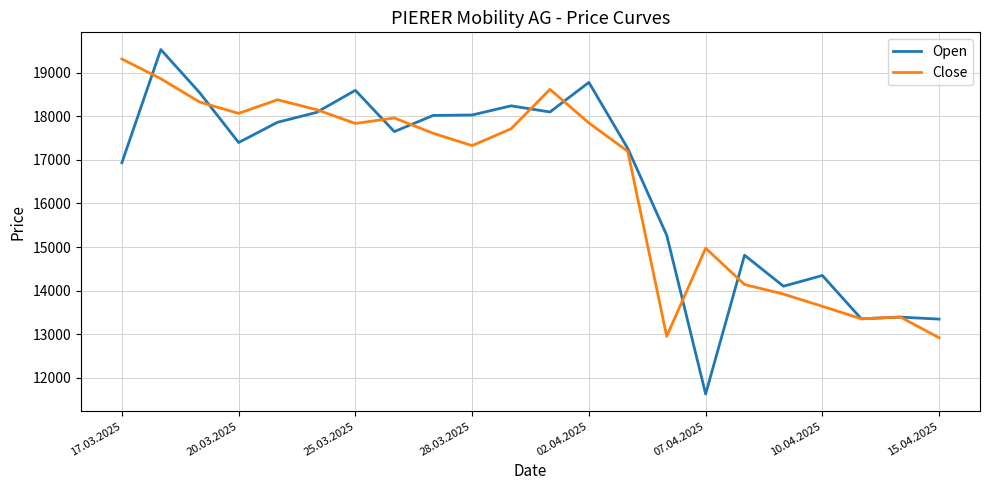

What is the minimum value shown in the chart?

11627